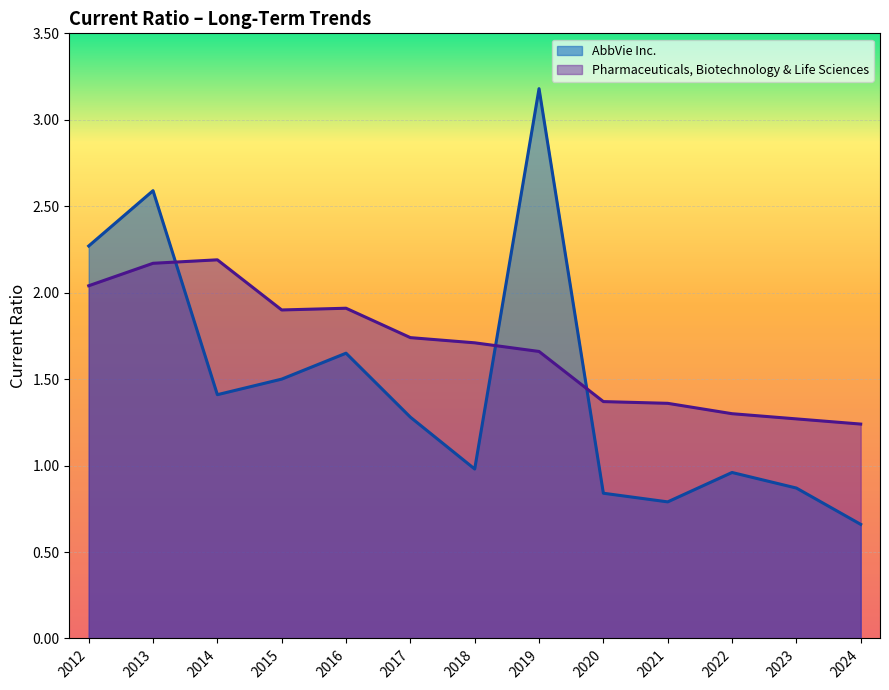

How many interior local peaks does the Pharmaceuticals, Biotechnology & Life Sciences series have?

2